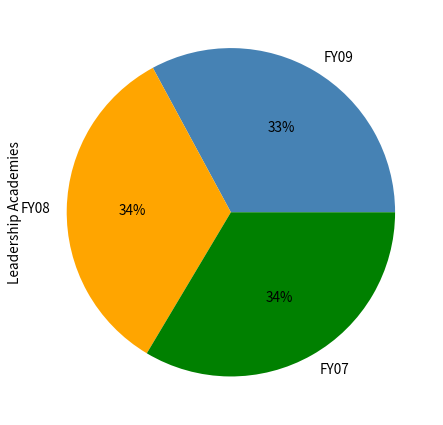

To the nearest percent, what portion does FY07 represent?

34%